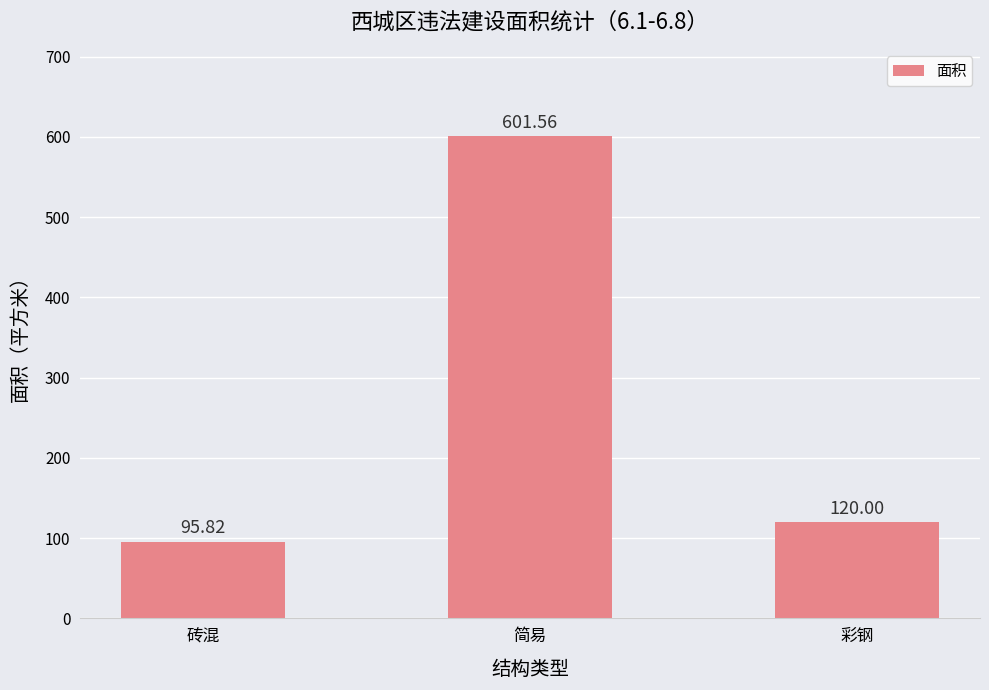

Reading left to right, extract all data points from this chart.

砖混=95.8	简易=601.6	彩钢=120.0